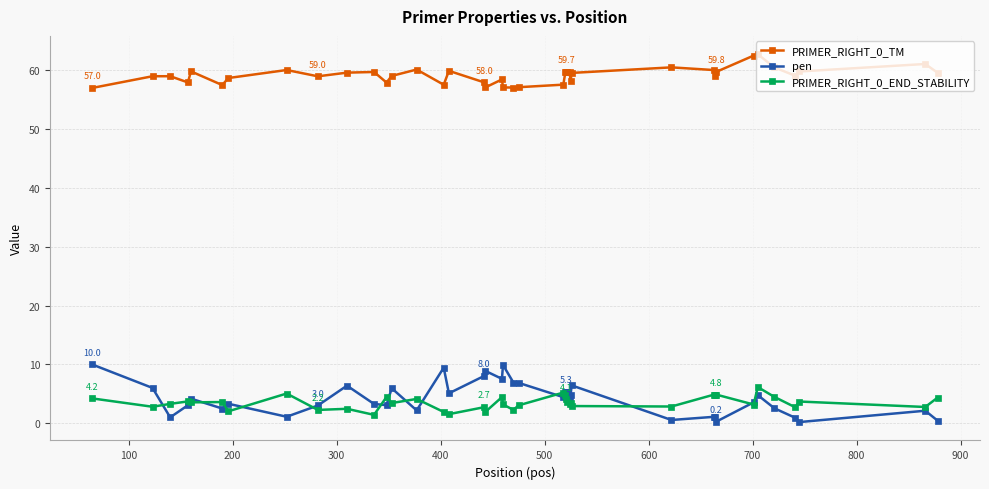

How many lines are shown in the chart?

3